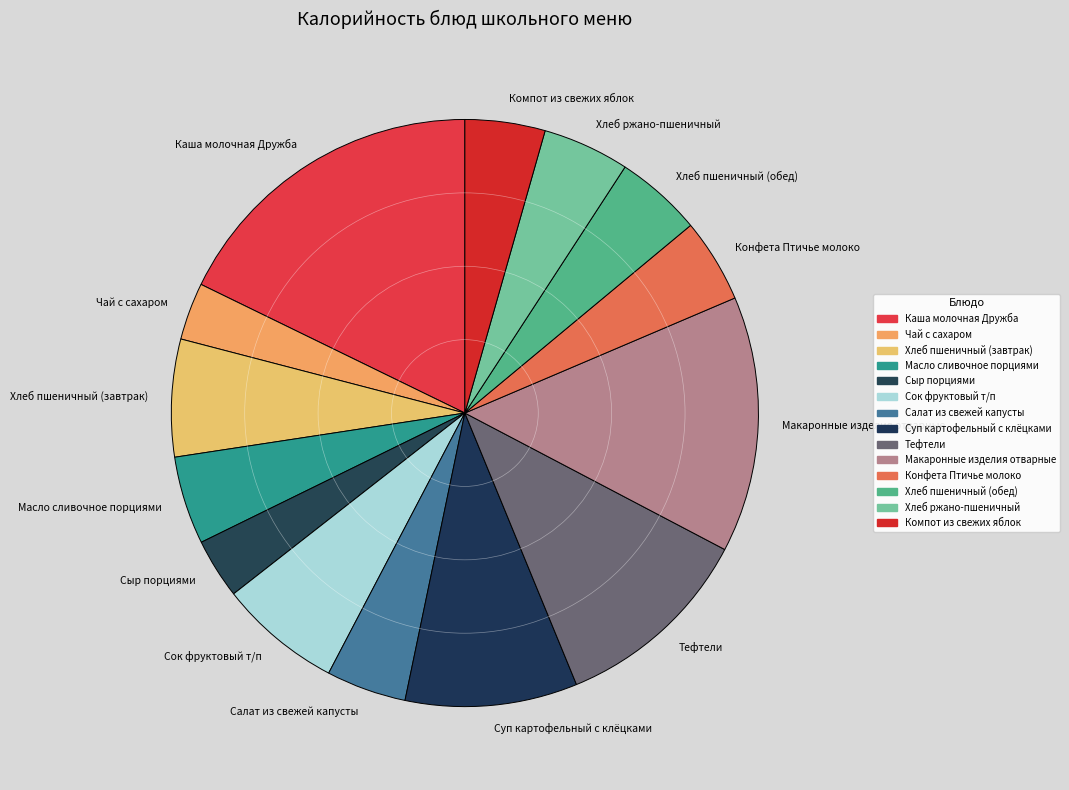

How many segments does this pie chart have?

14